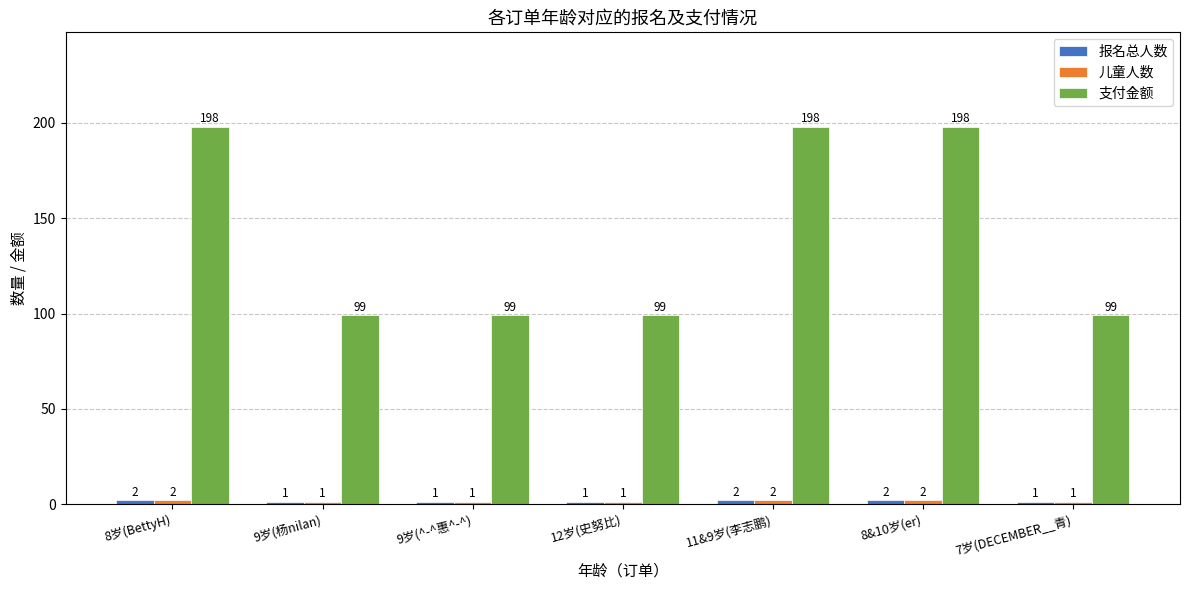

What is the total value across all series at 12岁(史努比)?

101